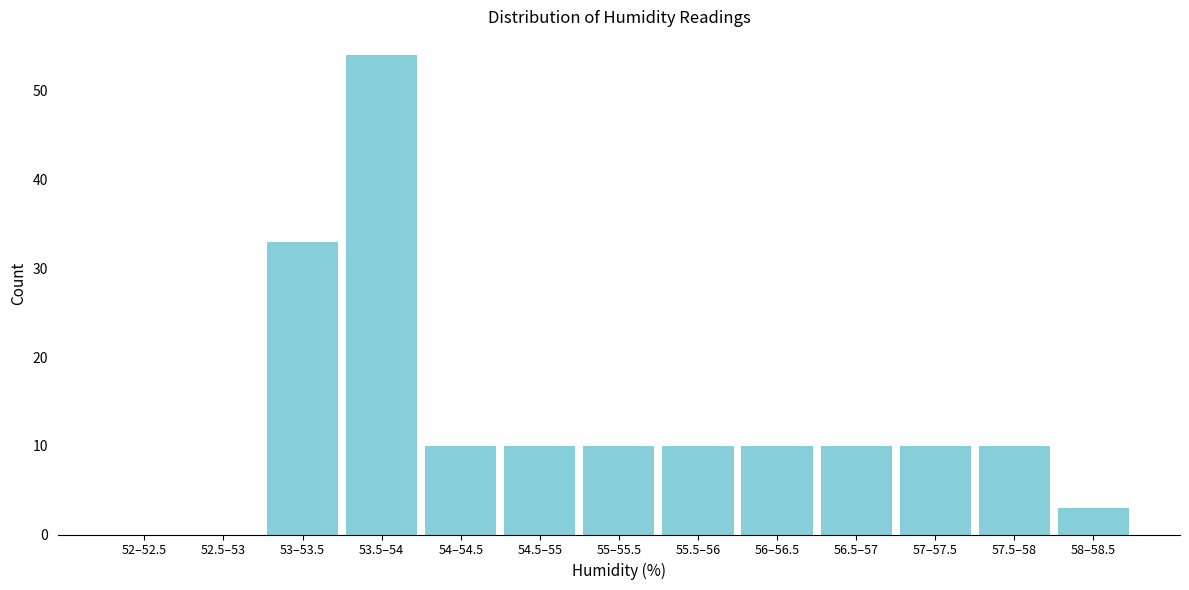

Reading right to left, transcribe all the data shown in this chart.

58–58.5=3	57.5–58=10	57–57.5=10	56.5–57=10	56–56.5=10	55.5–56=10	55–55.5=10	54.5–55=10	54–54.5=10	53.5–54=54	53–53.5=33	52.5–53=0	52–52.5=0